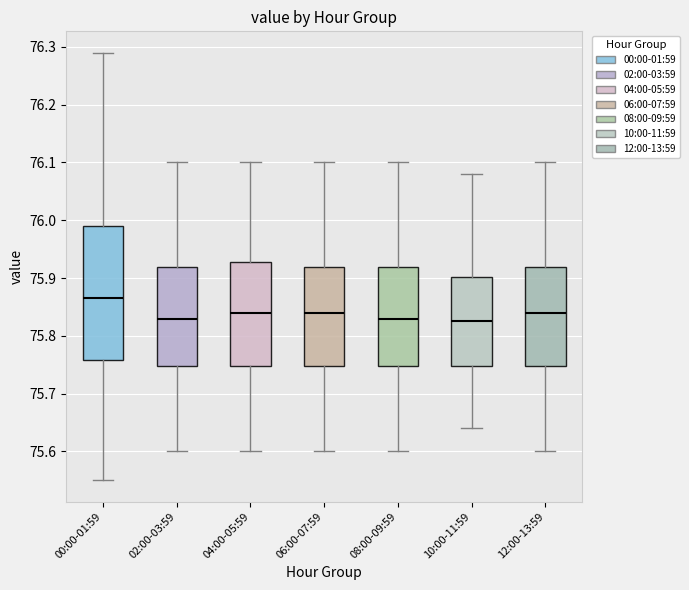

Reading left to right, read every box against the y-axis: the position of its median line, the range the box covers, and the ends of its whiskers. The values are not printed on the chart, so give them approximately, as read against the axis.

00:00-01:59: median 75.87, box 75.76 to 75.99, whiskers 75.55 to 76.29
02:00-03:59: median 75.83, box 75.75 to 75.92, whiskers 75.60 to 76.10
04:00-05:59: median 75.84, box 75.75 to 75.93, whiskers 75.60 to 76.10
06:00-07:59: median 75.84, box 75.75 to 75.92, whiskers 75.60 to 76.10
08:00-09:59: median 75.83, box 75.75 to 75.92, whiskers 75.60 to 76.10
10:00-11:59: median 75.83, box 75.75 to 75.90, whiskers 75.64 to 76.08
12:00-13:59: median 75.84, box 75.75 to 75.92, whiskers 75.60 to 76.10